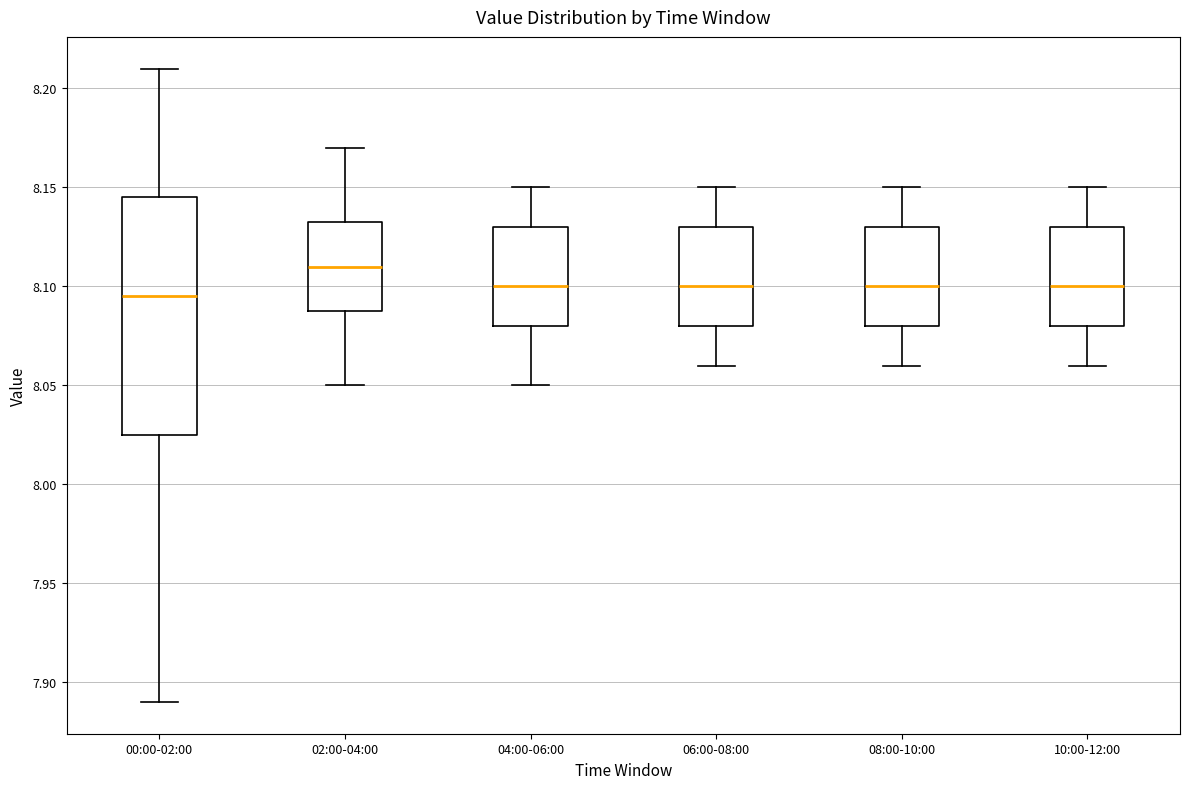

Where is the lower edge of the box for 00:00-02:00 on the y-axis? The values are not printed on the chart, so give them approximately, as read against the axis.

8.025